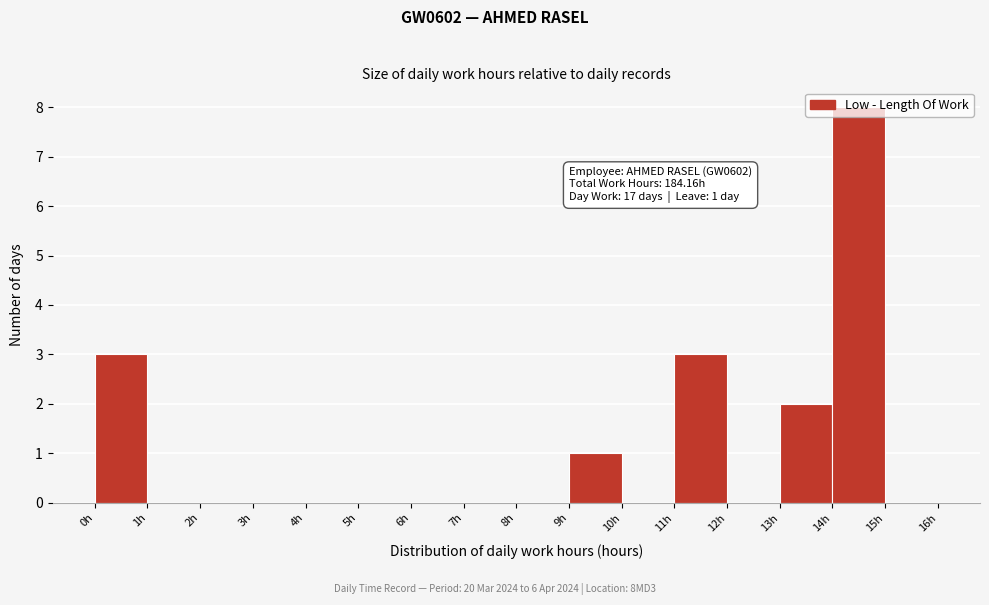

Over which range of the x-axis is the bar tallest?

14 to 15